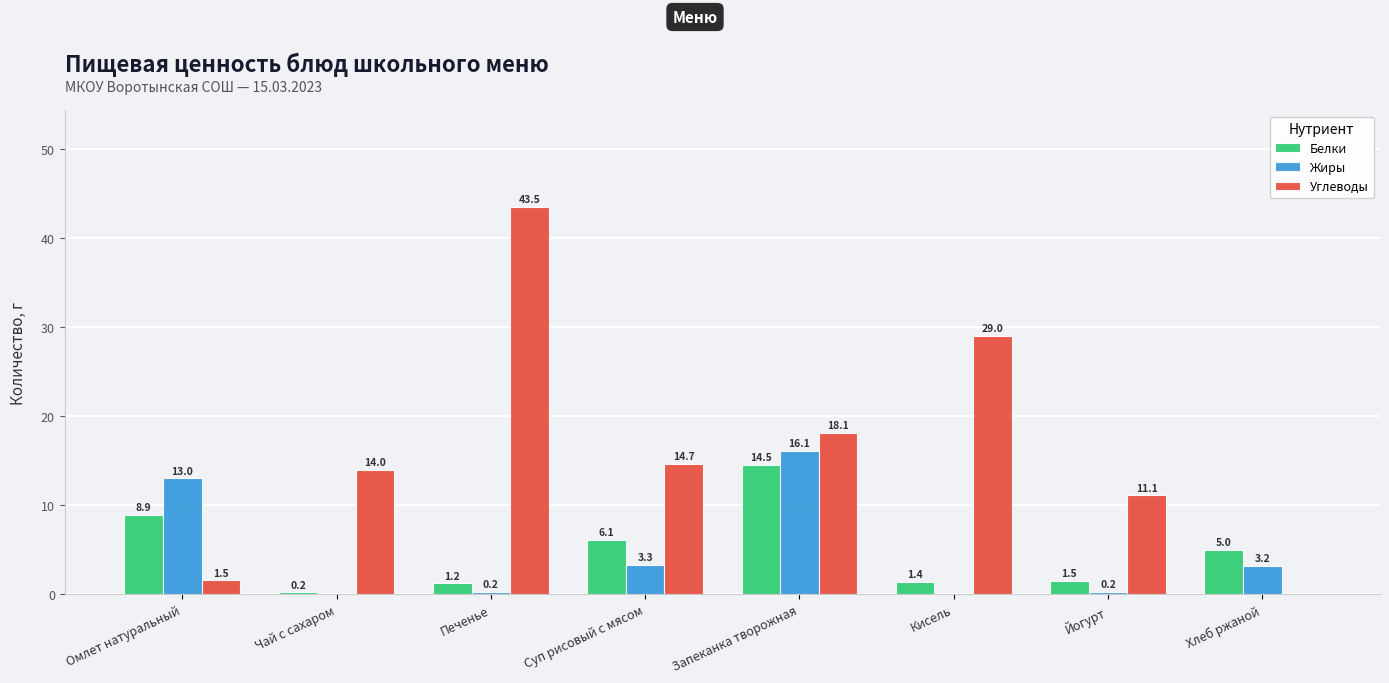

How many distinct data groups are displayed?

3